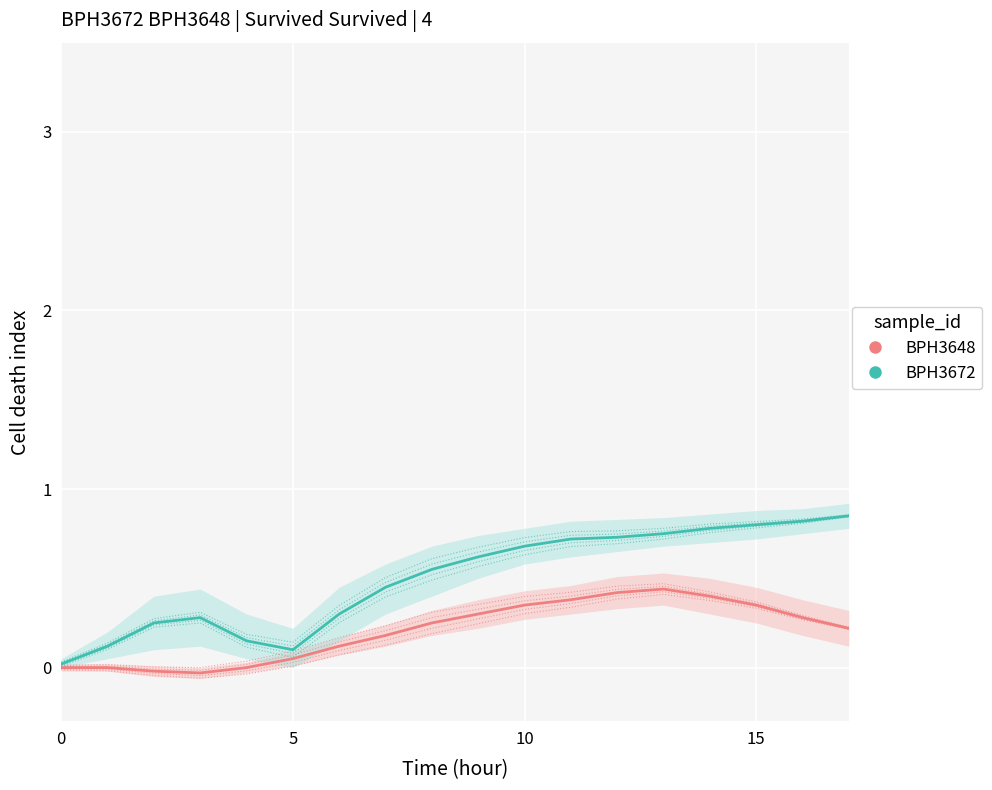

Is the value of BPH3648 at 15 greater than the value of BPH3672 at 9?

No